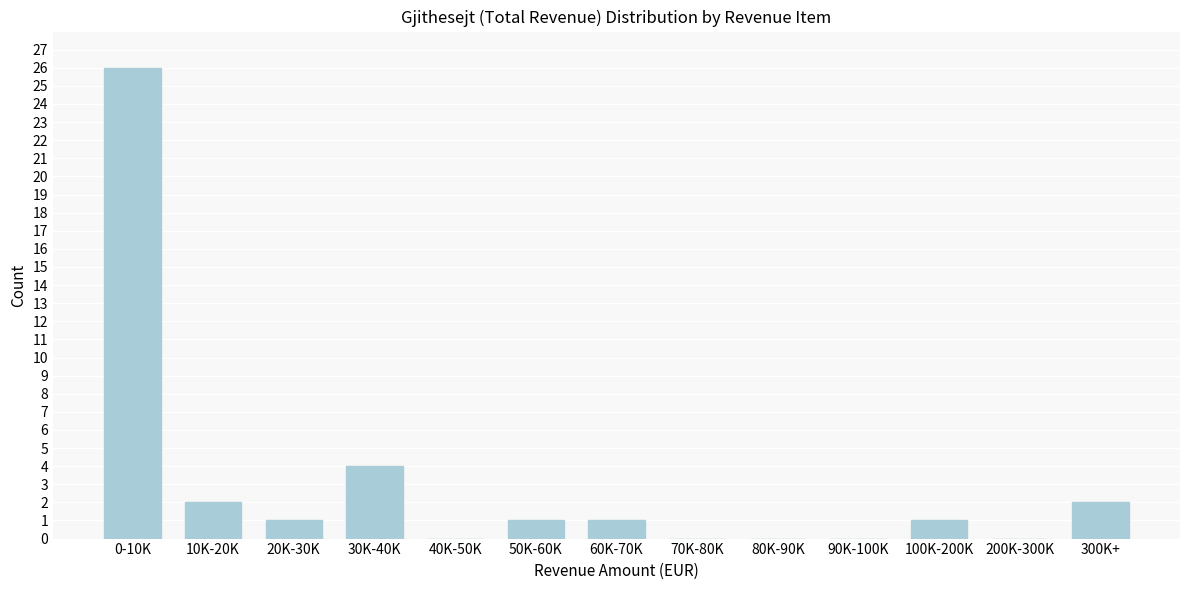

Reading left to right, extract all data points from this chart.

0-10K=26	10K-20K=2	20K-30K=1	30K-40K=4	40K-50K=0	50K-60K=1	60K-70K=1	70K-80K=0	80K-90K=0	90K-100K=0	100K-200K=1	200K-300K=0	300K+=2